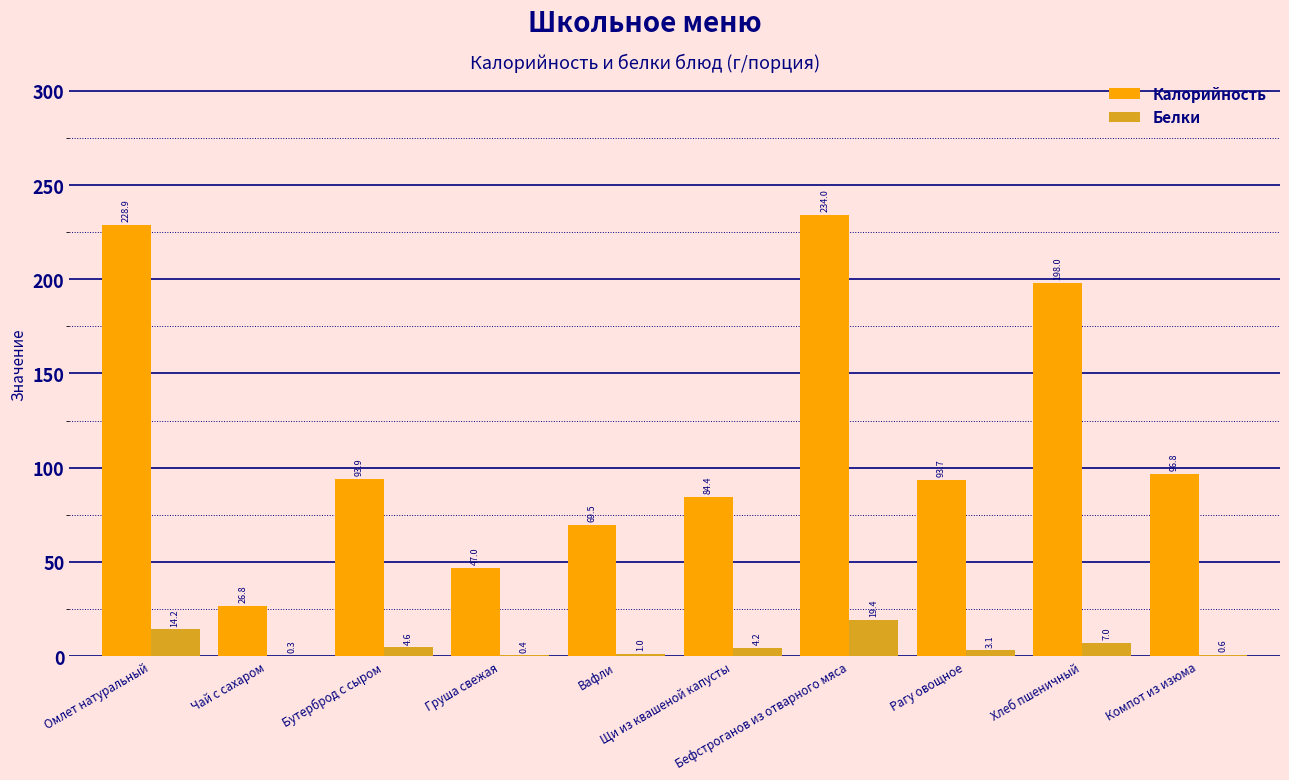

How many distinct data groups are displayed?

2